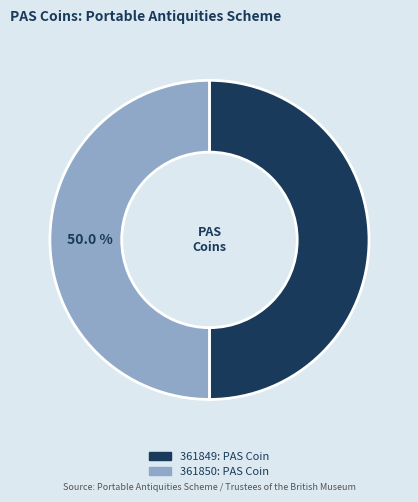

How many segments does this pie chart have?

2